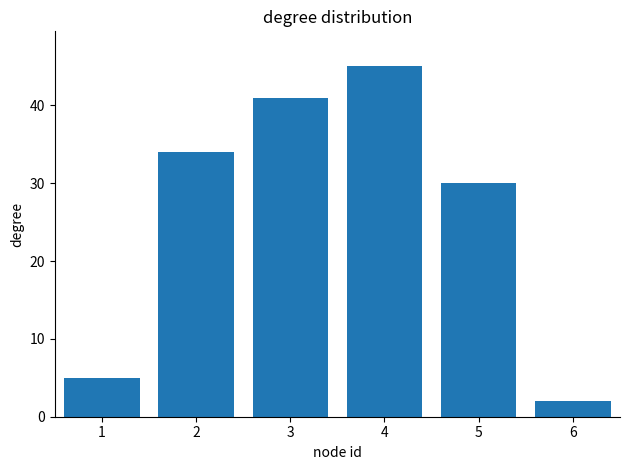

What is the change in value from 1 to 4?

+40